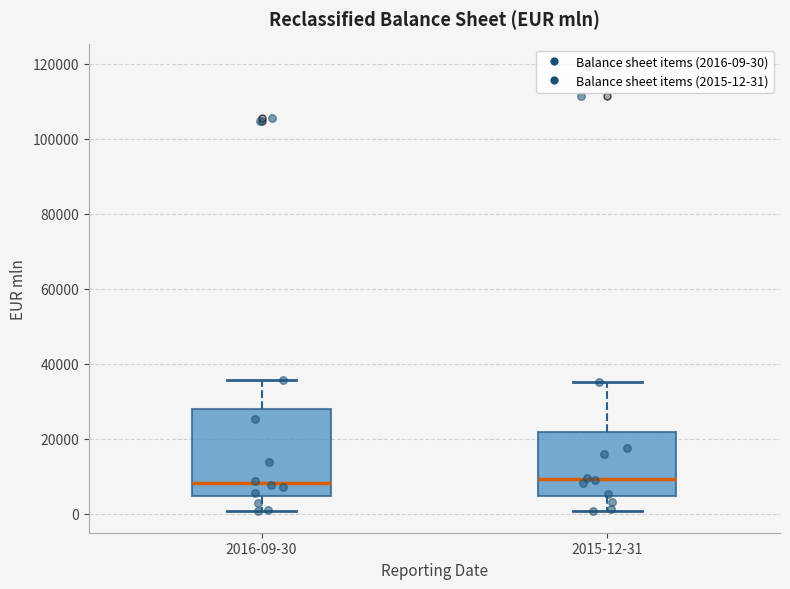

Where does the median line of the box for 2015-12-31 sit on the y-axis? The values are not printed on the chart, so give them approximately, as read against the axis.

10000